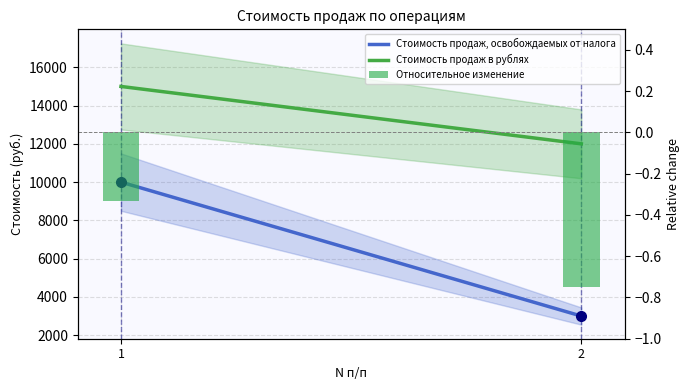

Rank the categories by Стоимость продаж, освобождаемых от налога value from highest to lowest.

1, 2